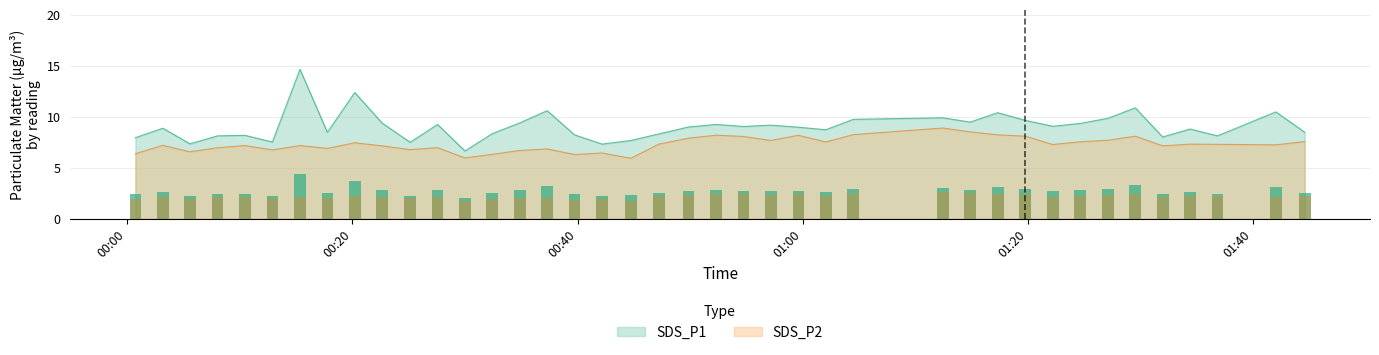

What is the minimum value for SDS_P1?

6.7